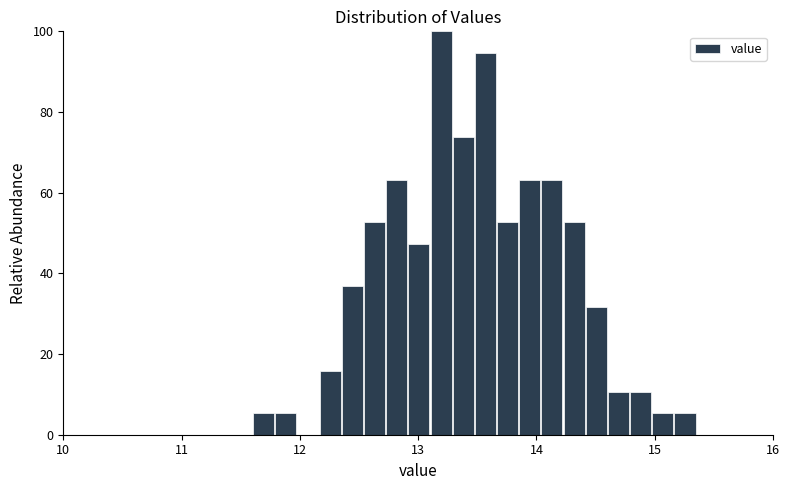

Read against the x-axis, roughly where is the centre of the tallest bar?

13.2